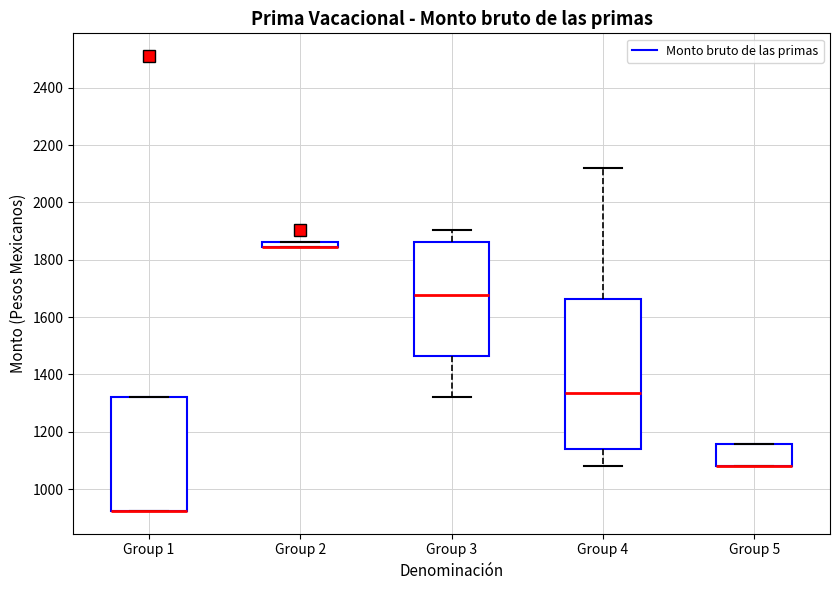

Comparing the boxes themselves (not the whiskers), which one is the tallest?

Group 4